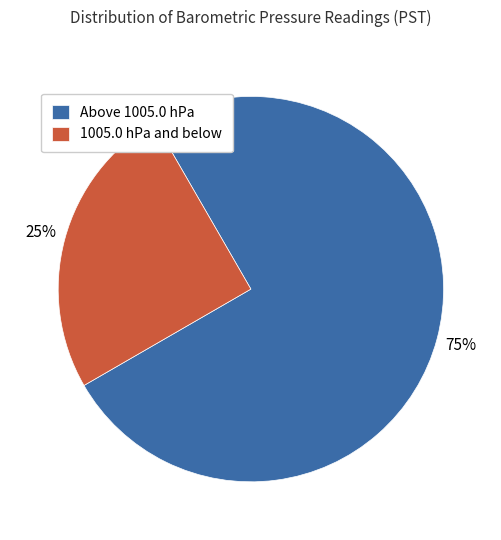

Approximately how many times larger is the value at Above 1005.0 hPa compared to 1005.0 hPa and below?

3.0